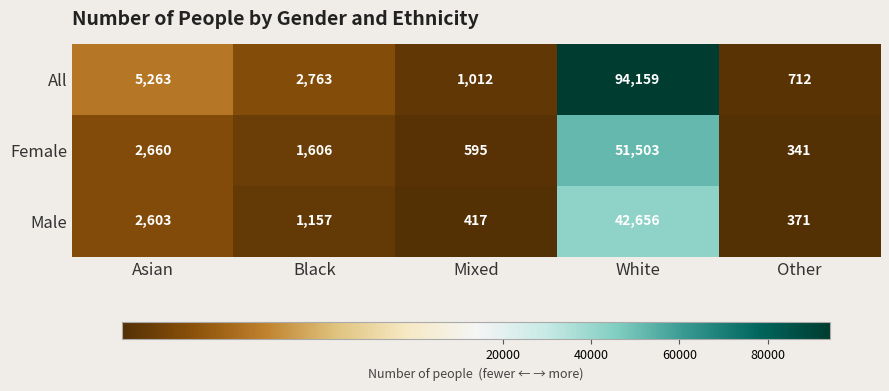

Which series changed the most between Asian and Other?

All